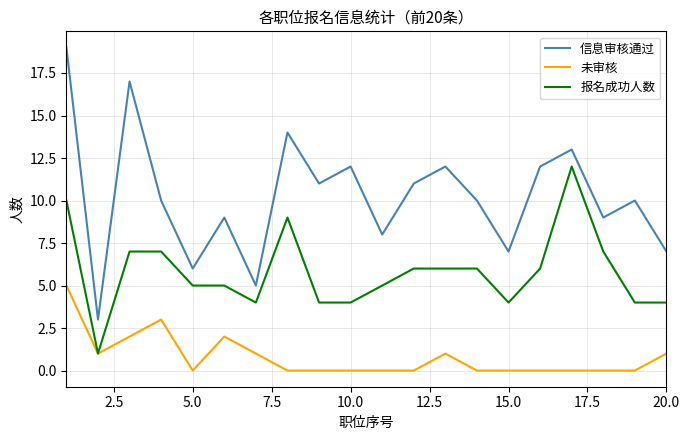

True or false: 信息审核通过 and 报名成功人数 intersect in this chart.

False